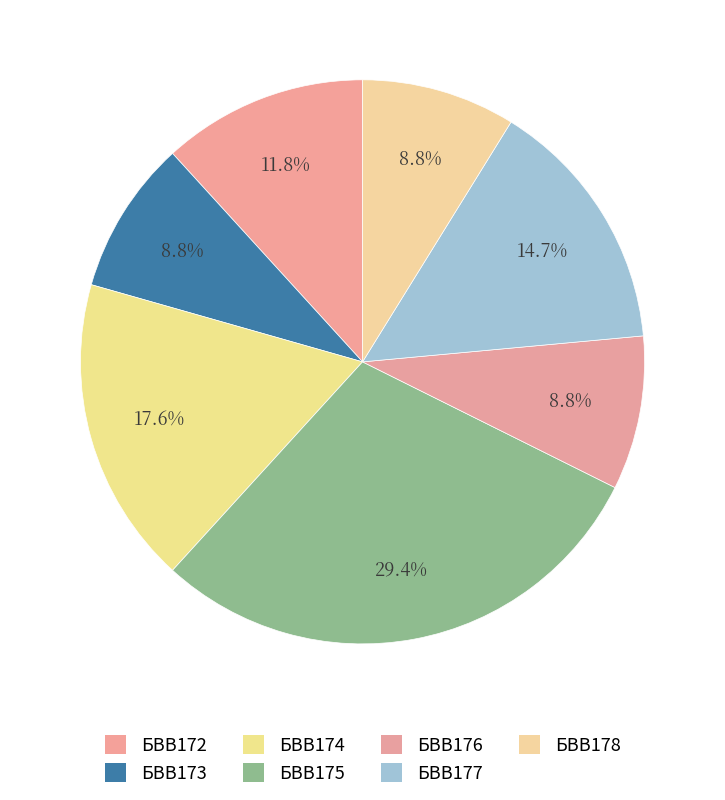

Is the sum of БВВ176 and БВВ178 greater than half?

No